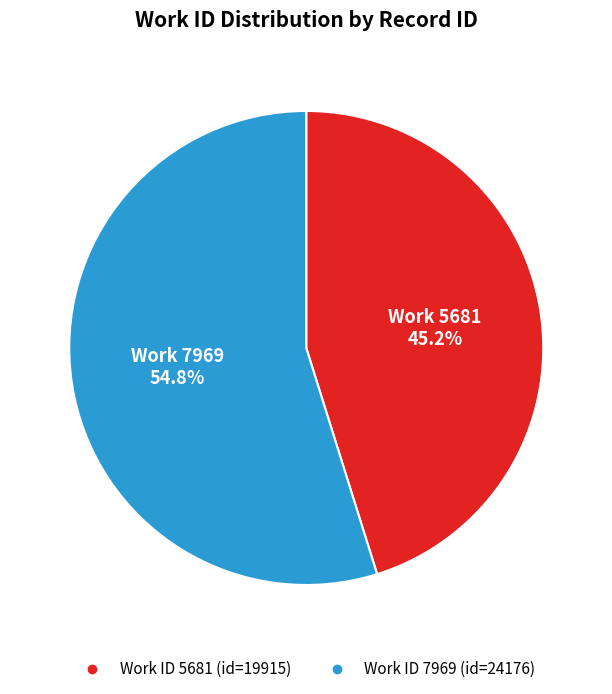

Count the number of slices in the pie.

2